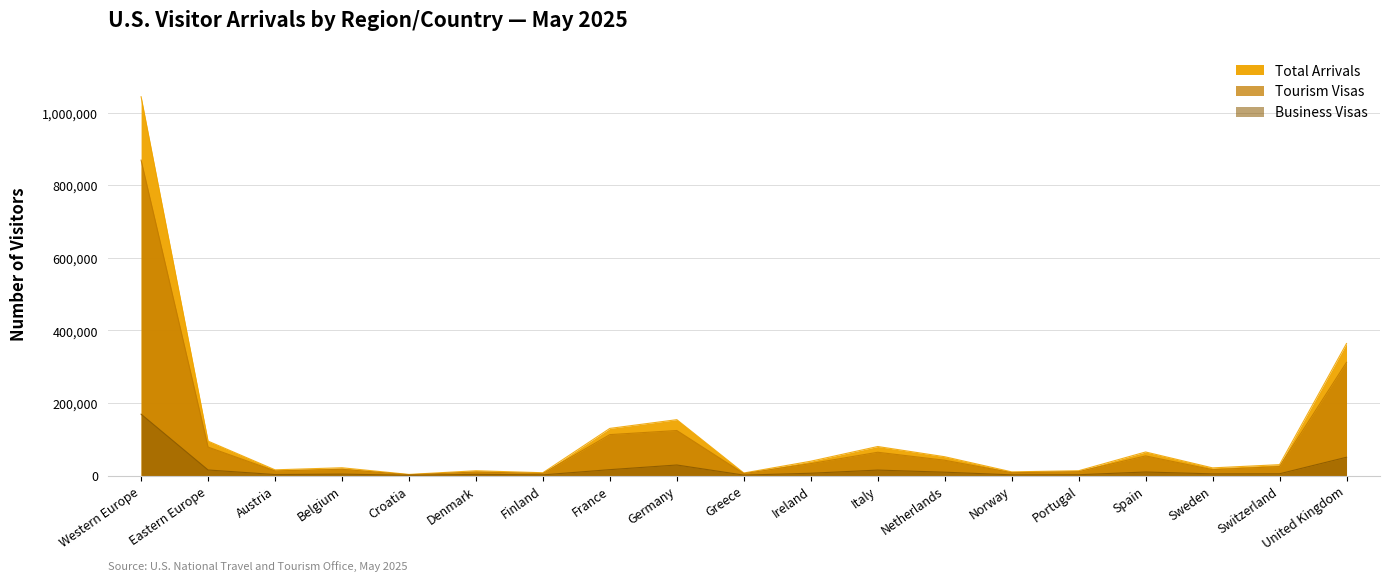

List the series in order of their peak value, highest first.

Total Arrivals, Tourism Visas, Business Visas